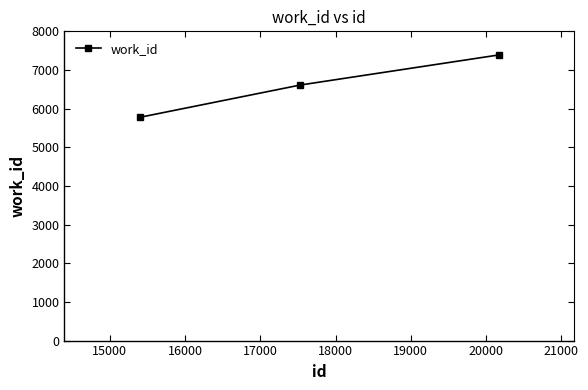

What is the greatest value displayed?

7389